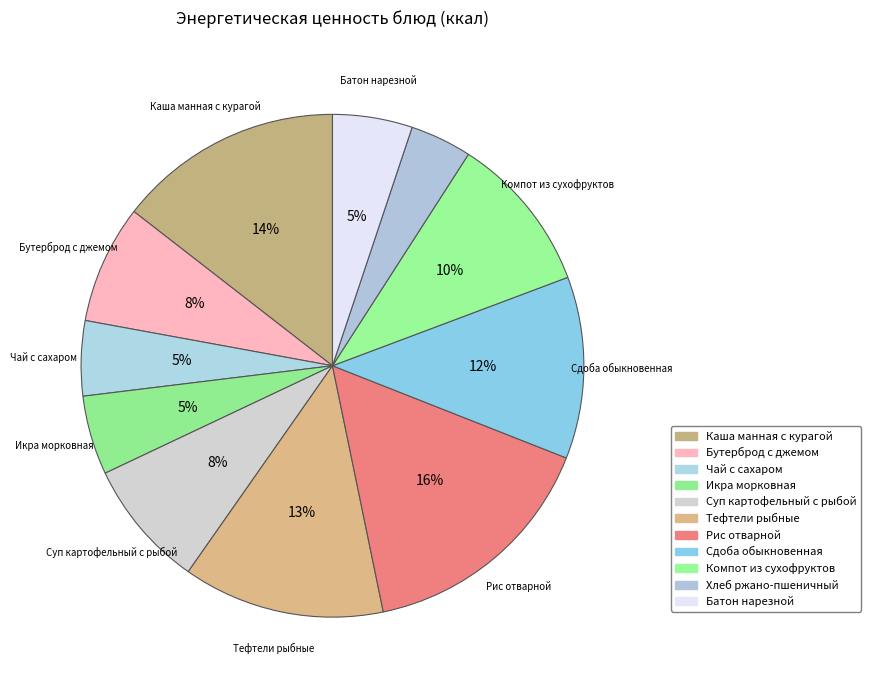

To the nearest percent, what is the difference between the largest and smallest slice percentages?

12%